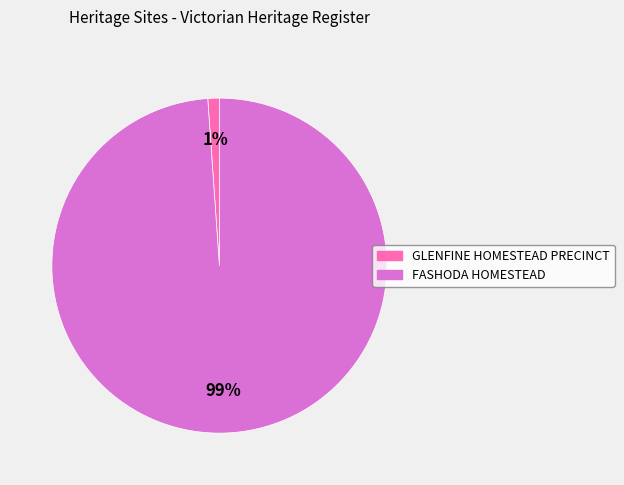

Which category has the biggest portion of the pie?

FASHODA HOMESTEAD